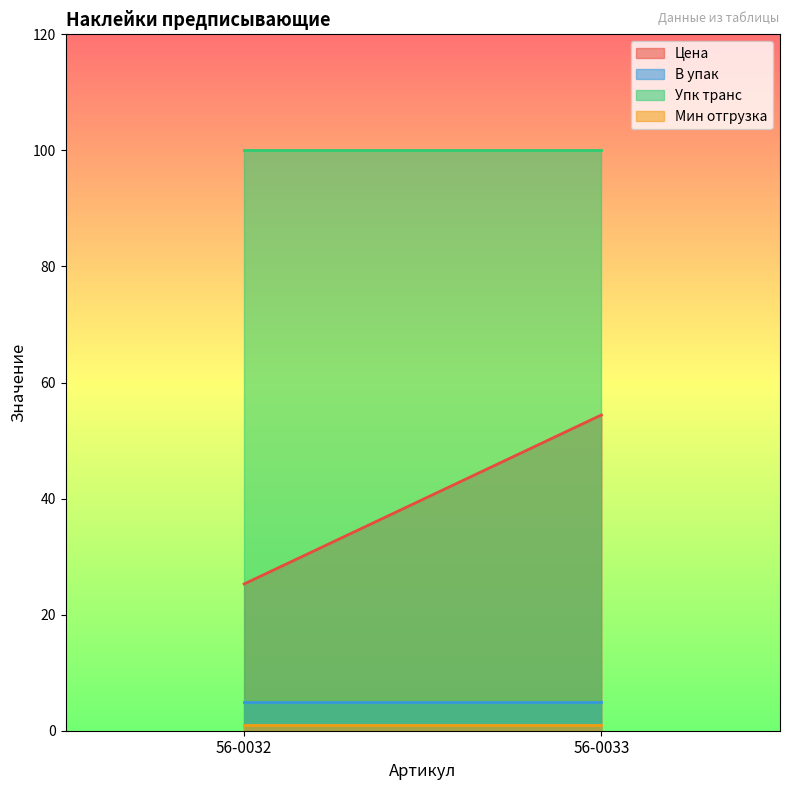

List the series in order of their peak value, highest first.

Упк транс, Цена, В упак, Мин отгрузка